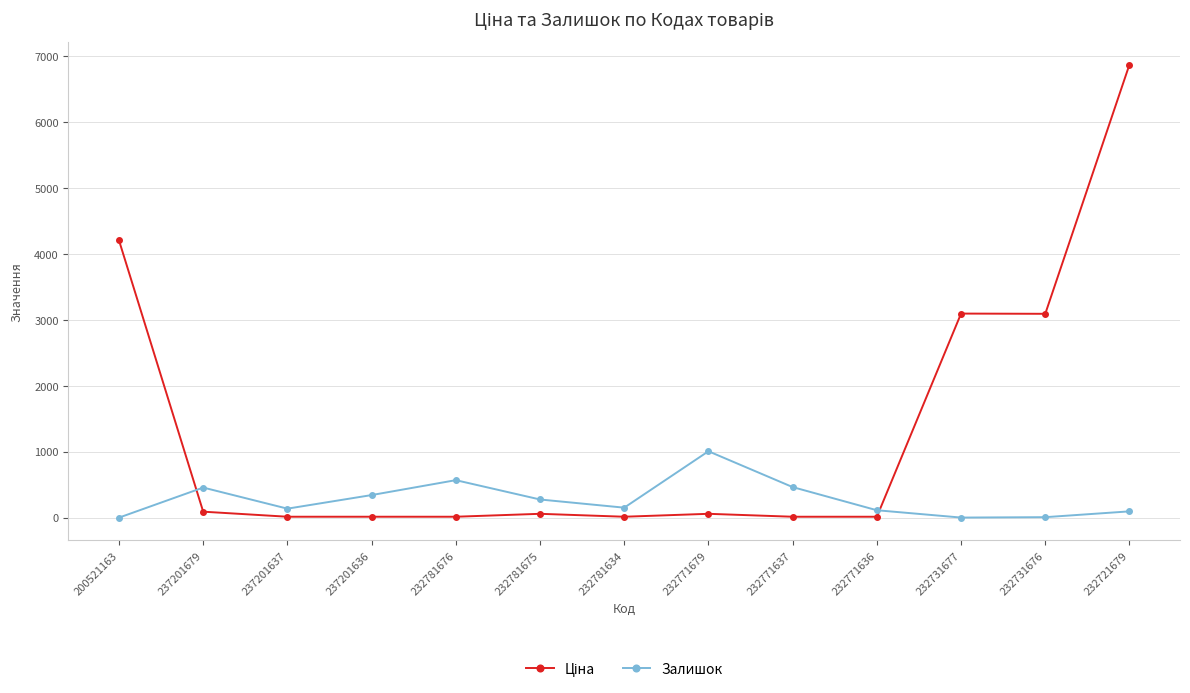

What is the average value of the Залишок series?

279.8